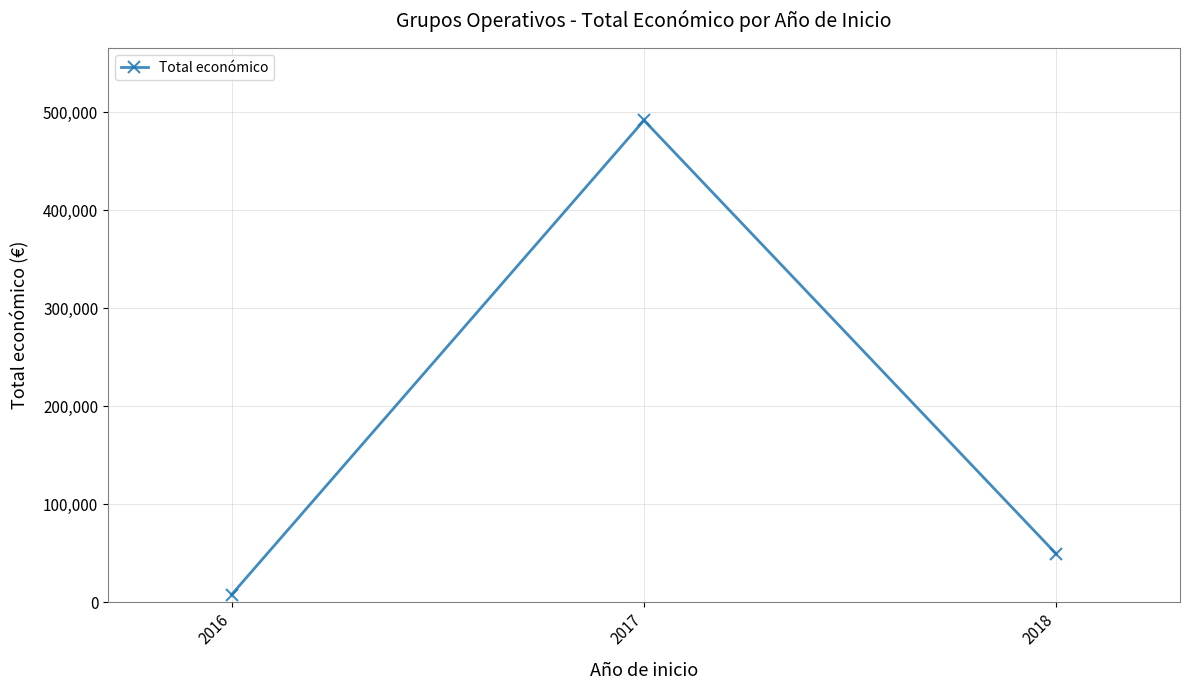

True or false: the data shows 49300 at 2018.

True